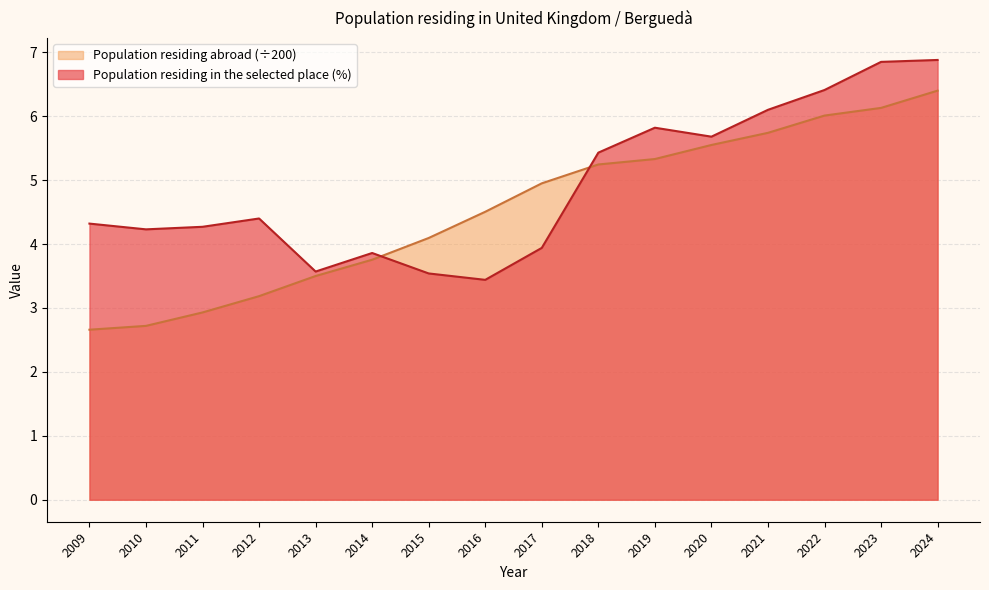

Does the chart display data point markers on the line(s)?

No